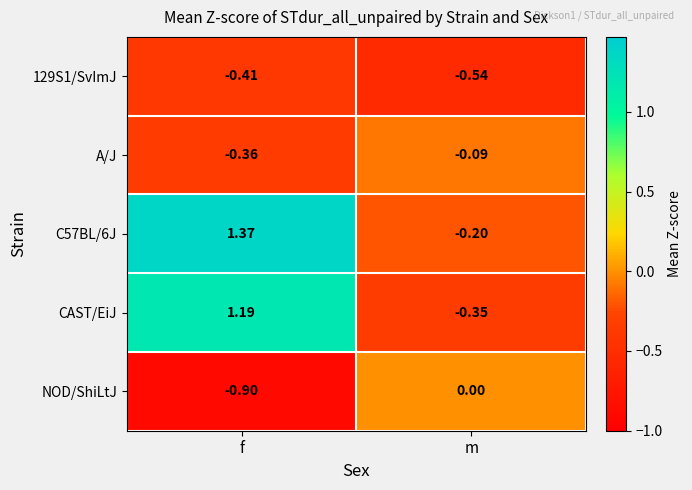

List the series in order of their peak value, lowest first.

129S1/SvImJ, A/J, NOD/ShiLtJ, CAST/EiJ, C57BL/6J